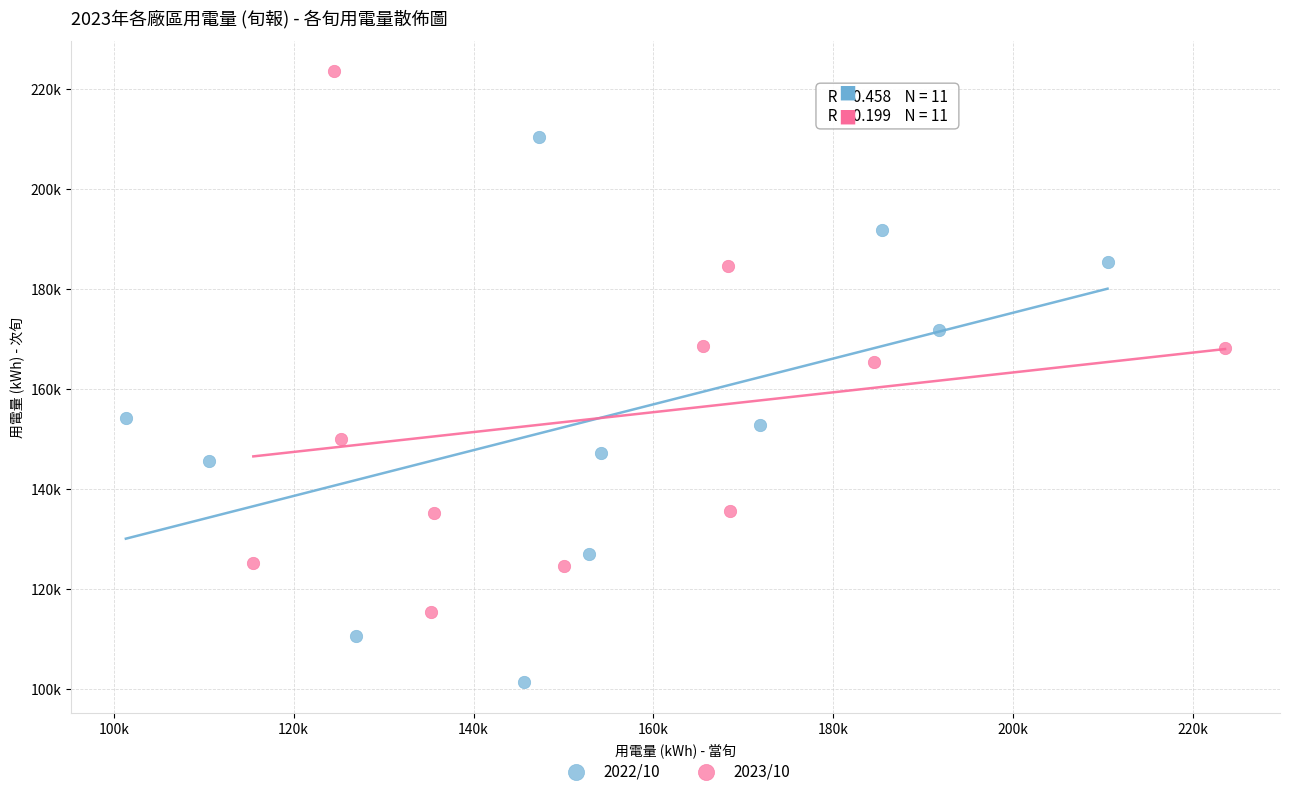

What are all the series names shown in the legend?

2022/10, 2023/10